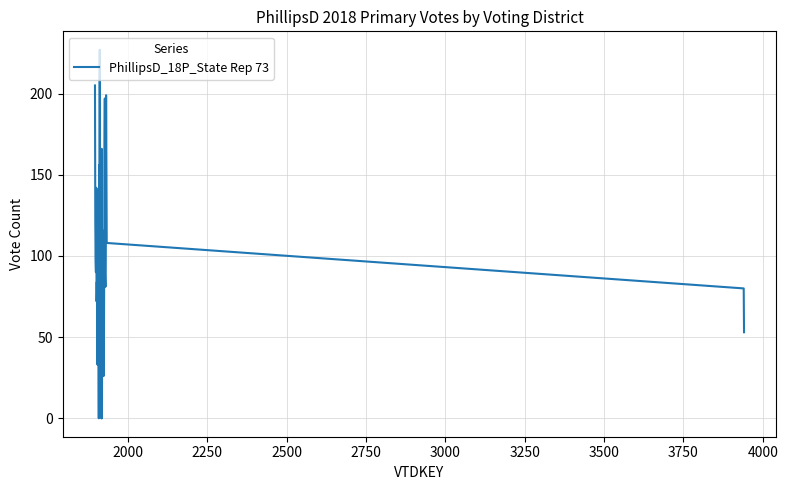

Does the chart display data point markers on the line(s)?

No